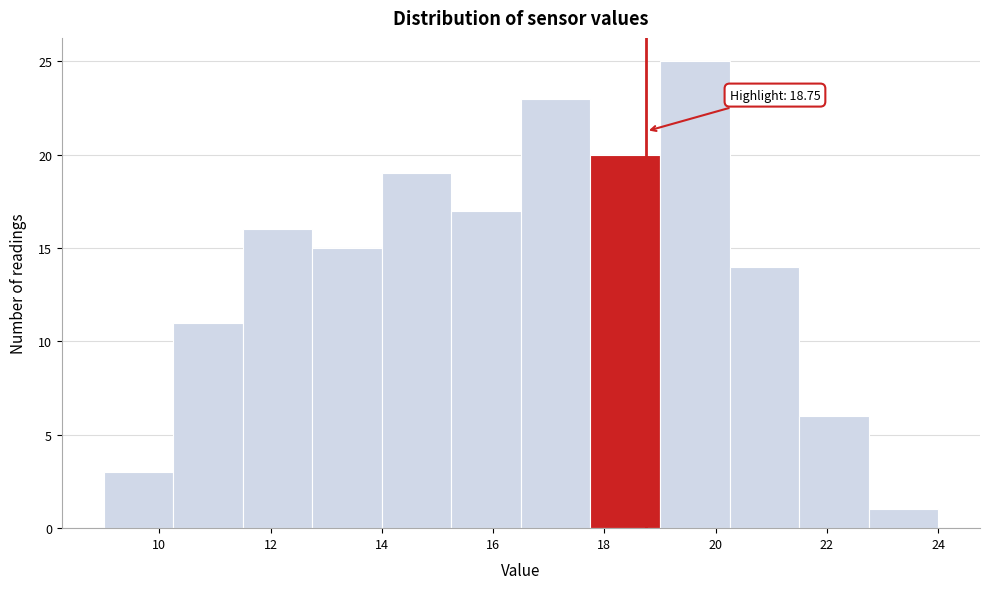

Over which range of the x-axis is the bar tallest?

19.00 to 20.25